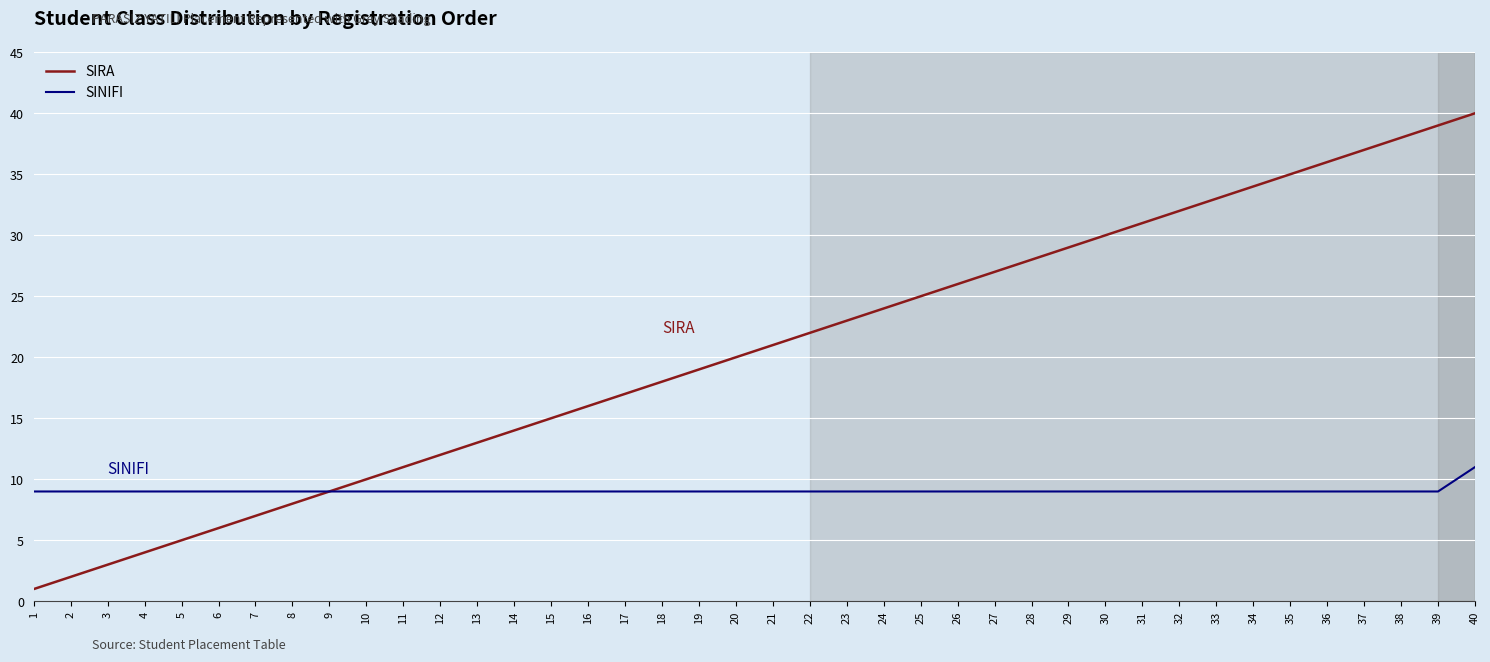

What is the highest value of the SIRA series?

40